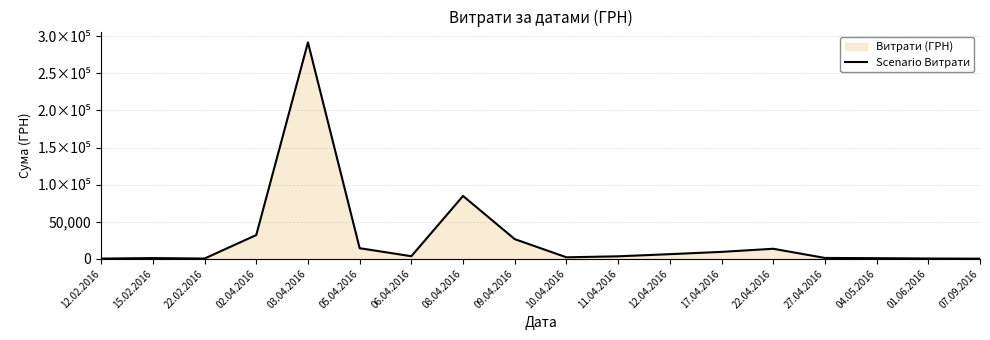

What is the sum of all values?

490175.9